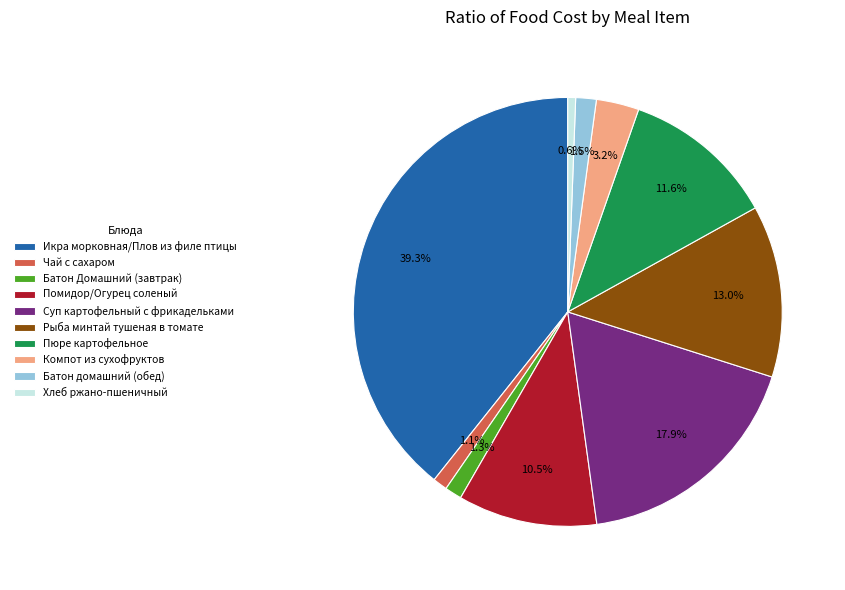

How many slices are in this pie chart?

10